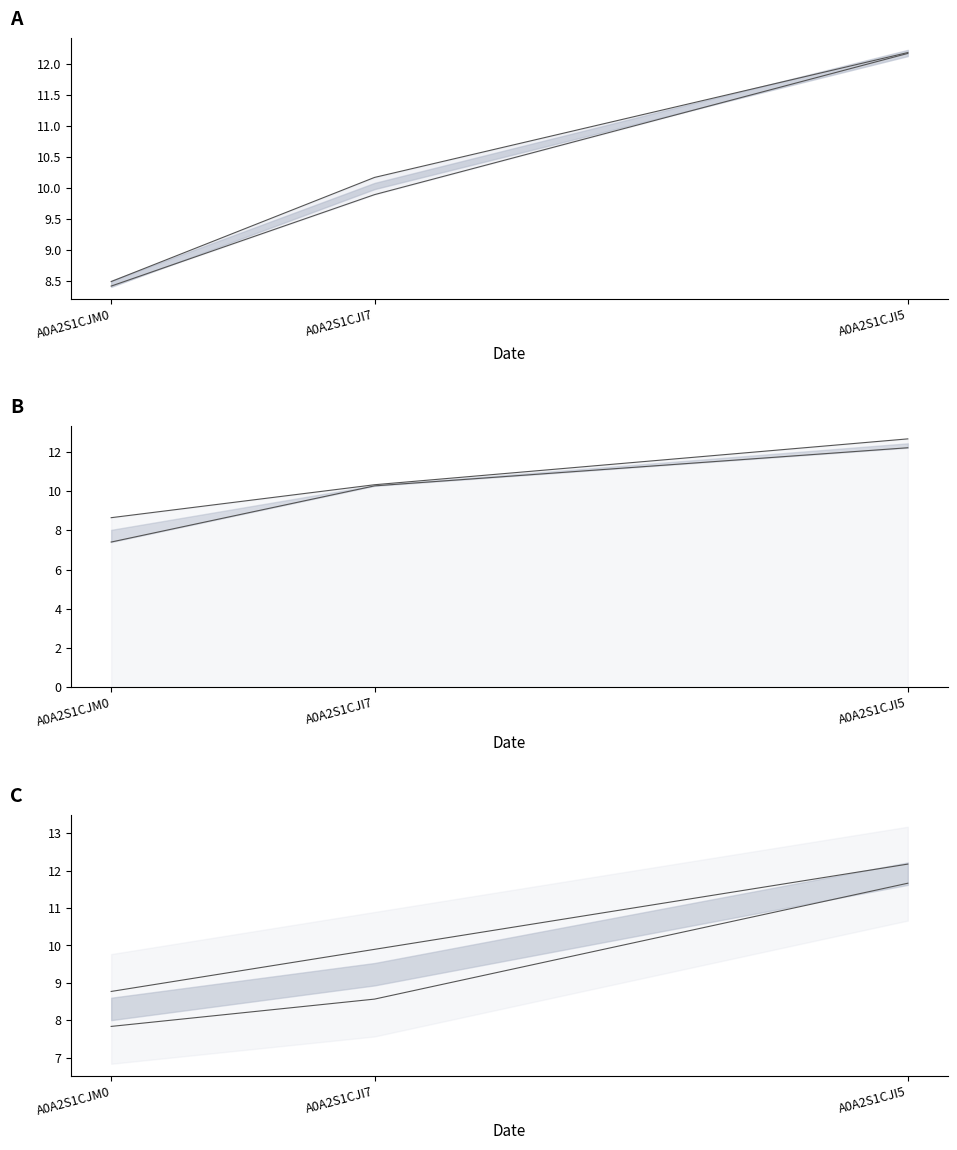

Which category has the highest value across all series?

A0A2S1CJI5